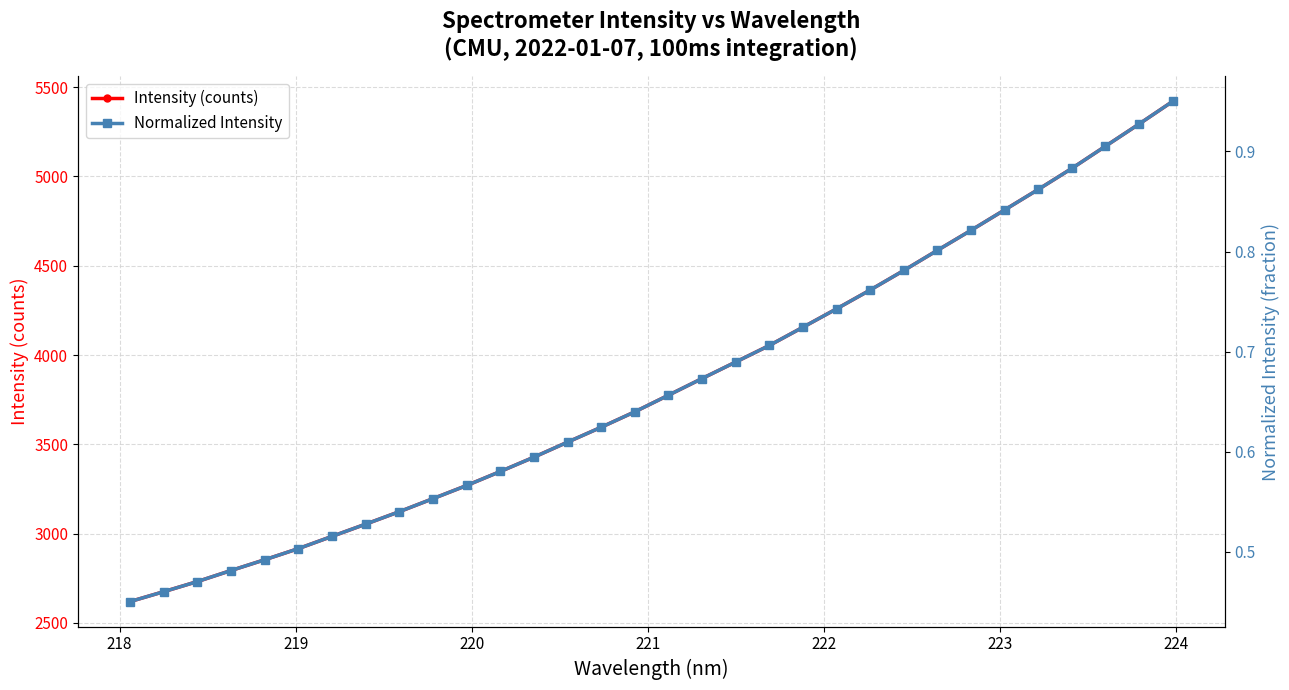

How many lines are shown in the chart?

2